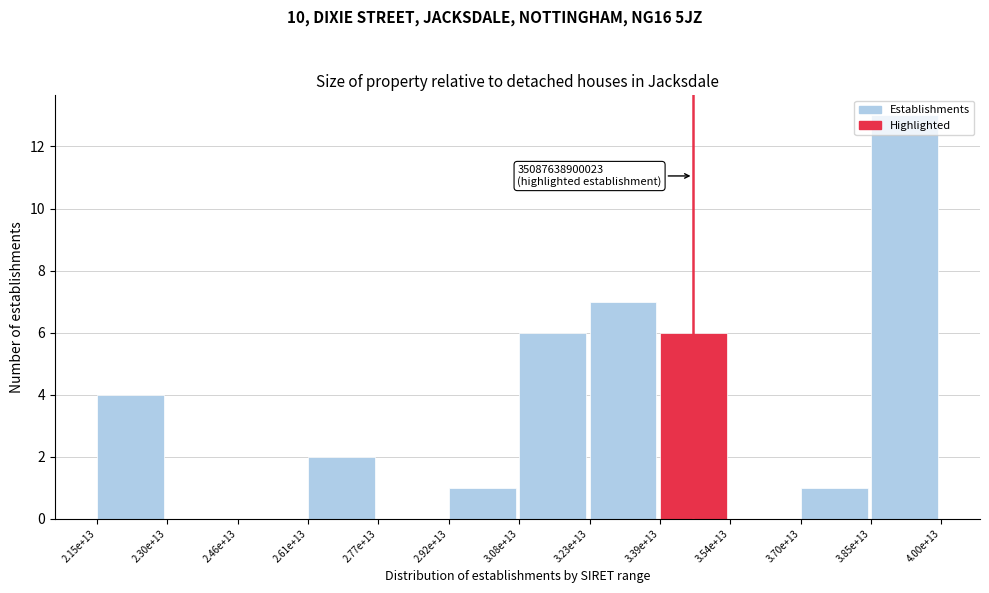

Which label corresponds to the largest value in the chart?

3.85e+13